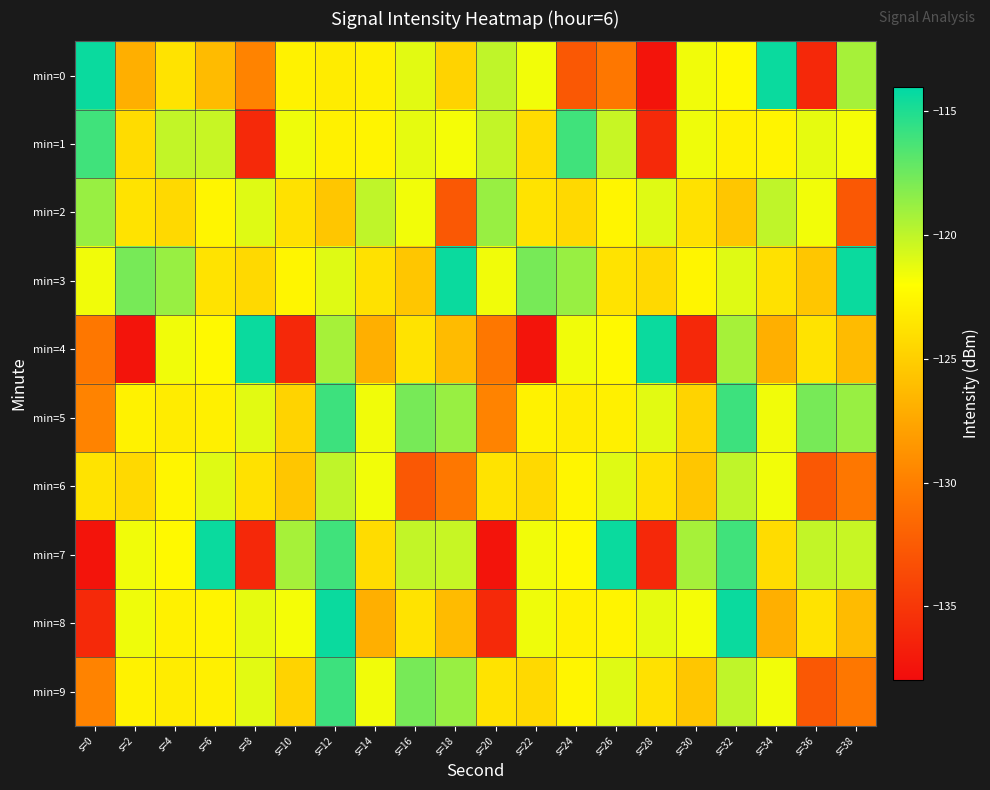

What is the difference between the highest and lowest values at s=30?

16.8